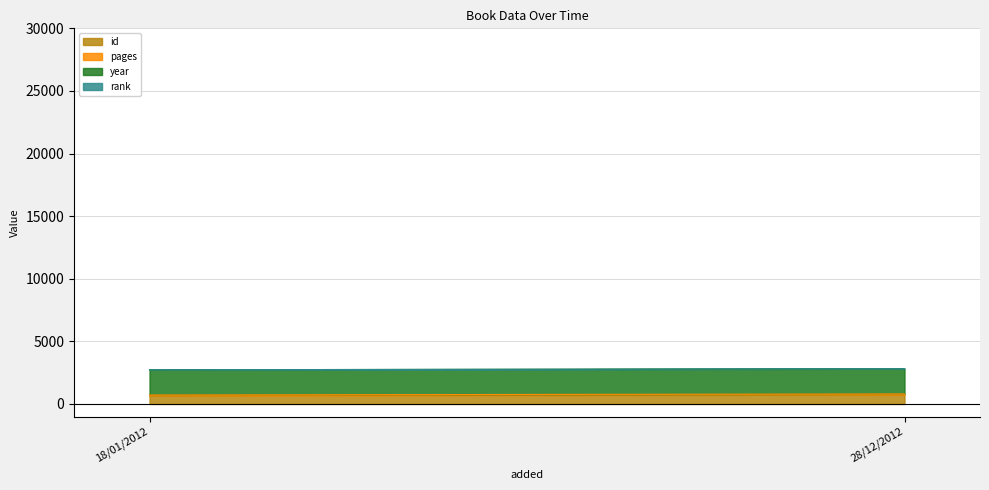

Rank the series by their maximum value, from highest to lowest.

year, id, pages, rank